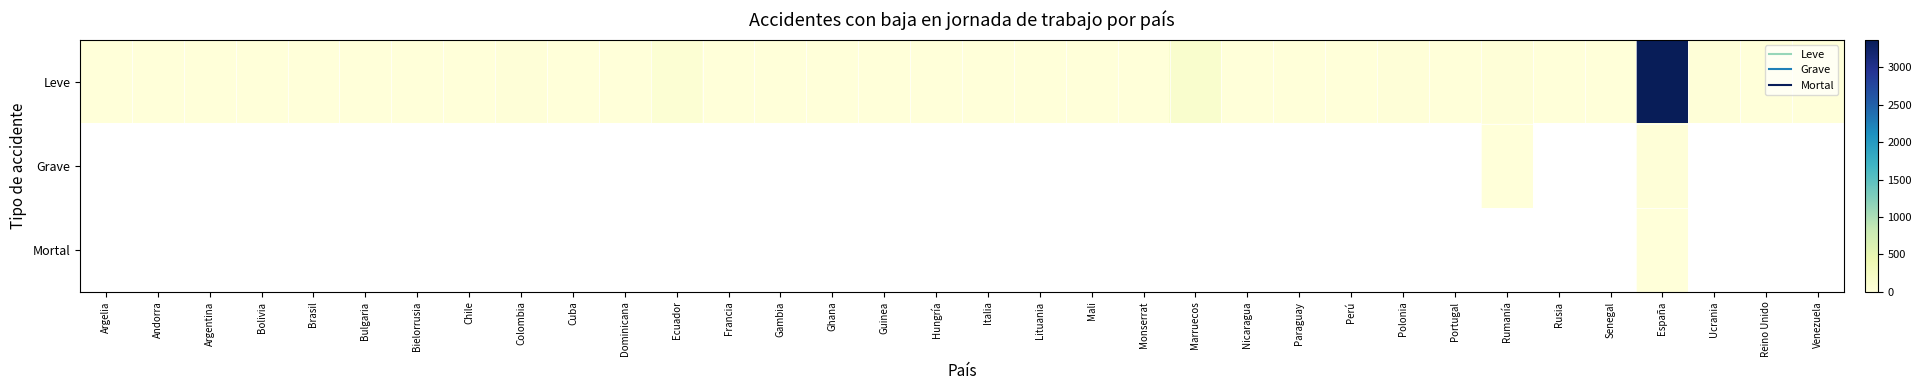

Which series has the largest total across all categories?

Leve